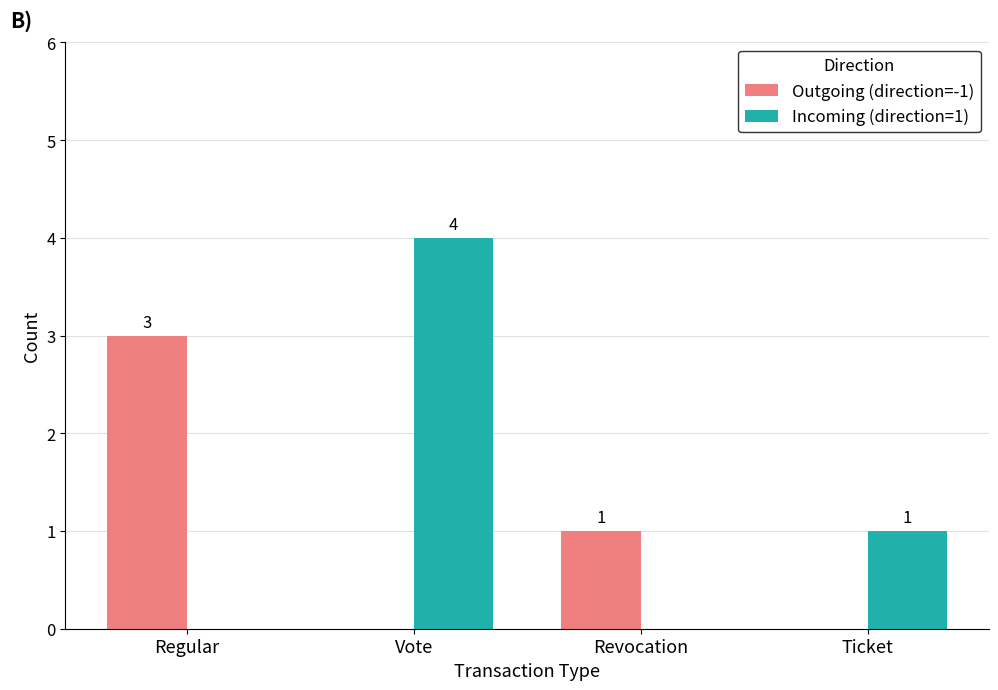

Between Vote and Revocation, which series saw the biggest shift?

Incoming (direction=1)